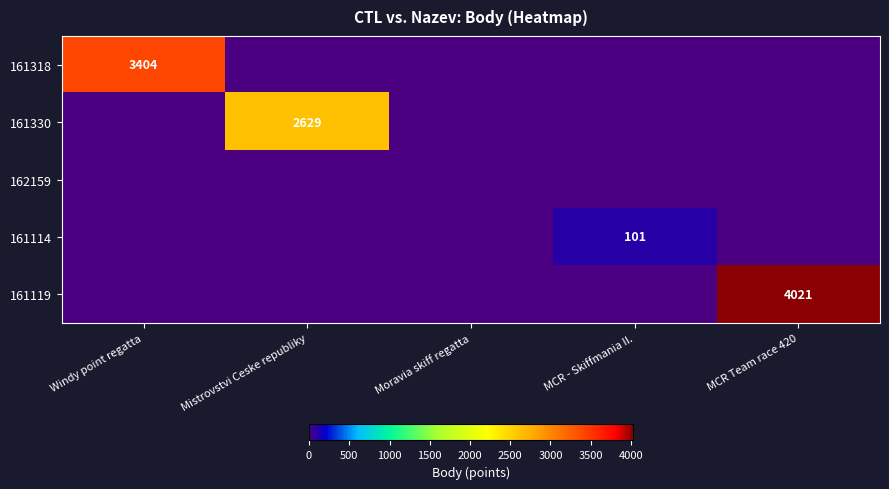

What is the total value across all series at Windy point regatta?

3404